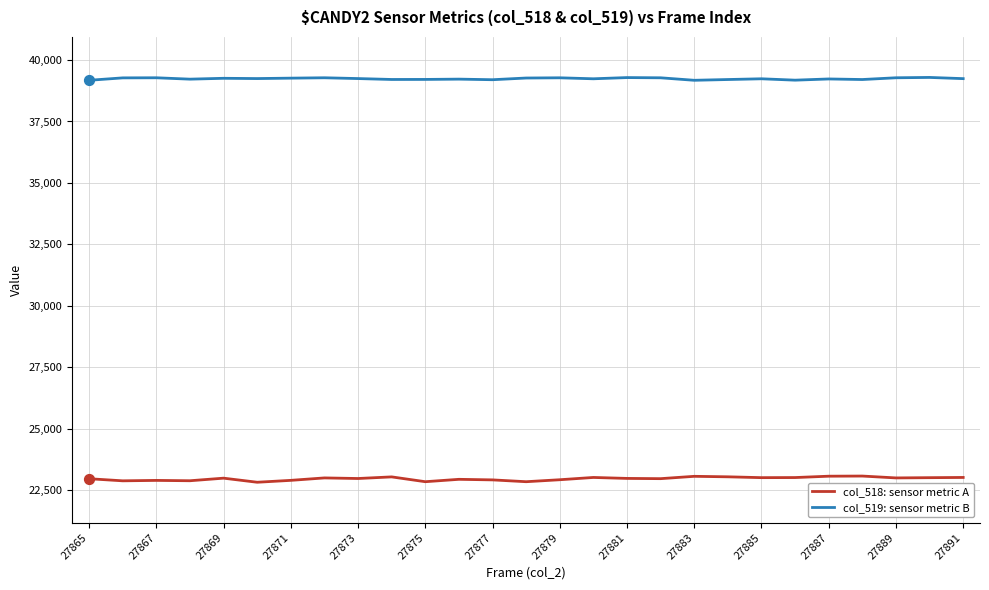

List the series in order of their overall mean, lowest first.

col_518: sensor metric A, col_519: sensor metric B